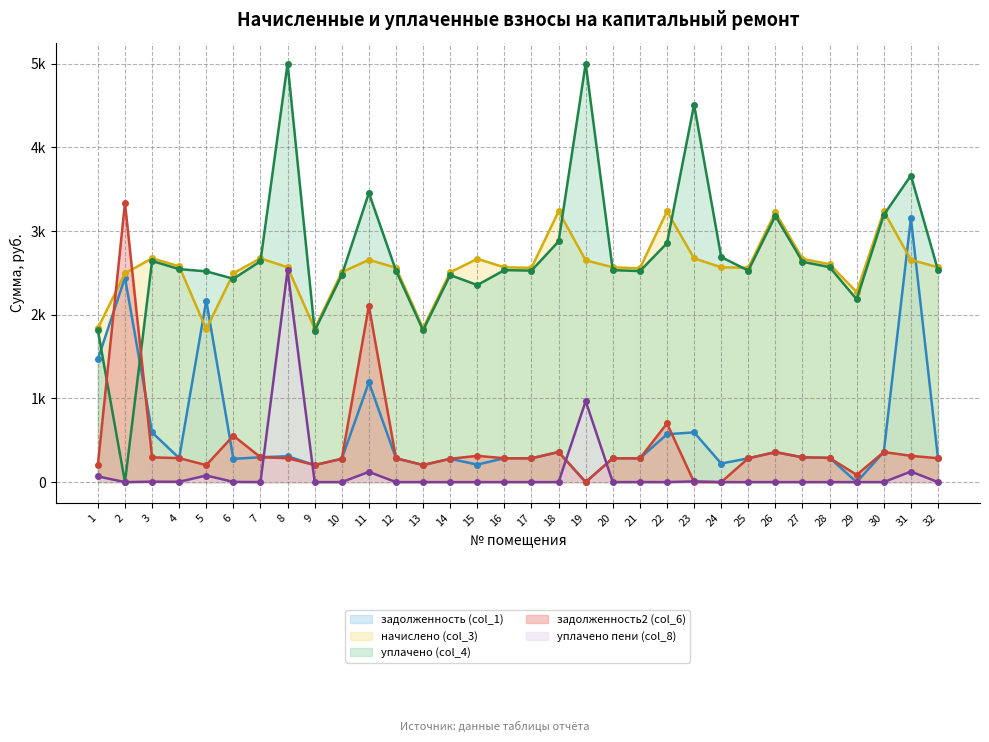

Where is the first local maximum for начислено (col_3)?

3